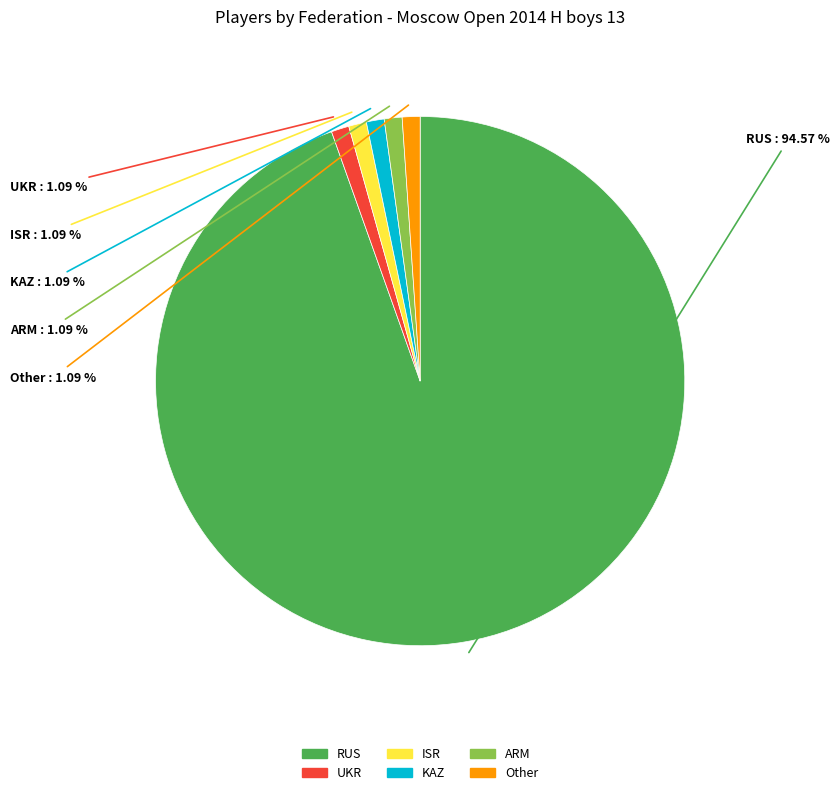

Is it true that UKR is 7% of the pie?

False